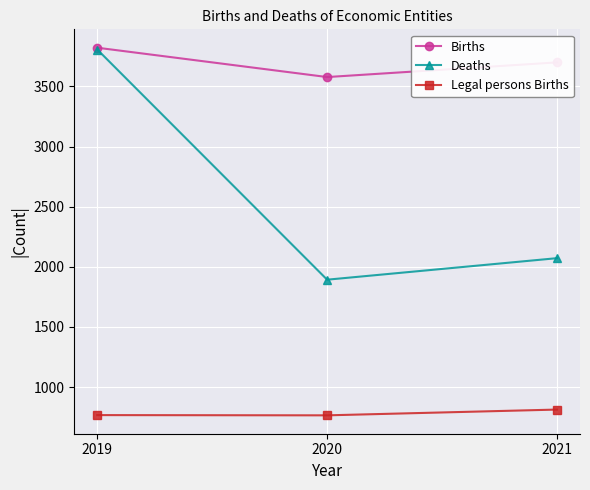

What is the difference between the maximum and minimum values in the Deaths series?

1914